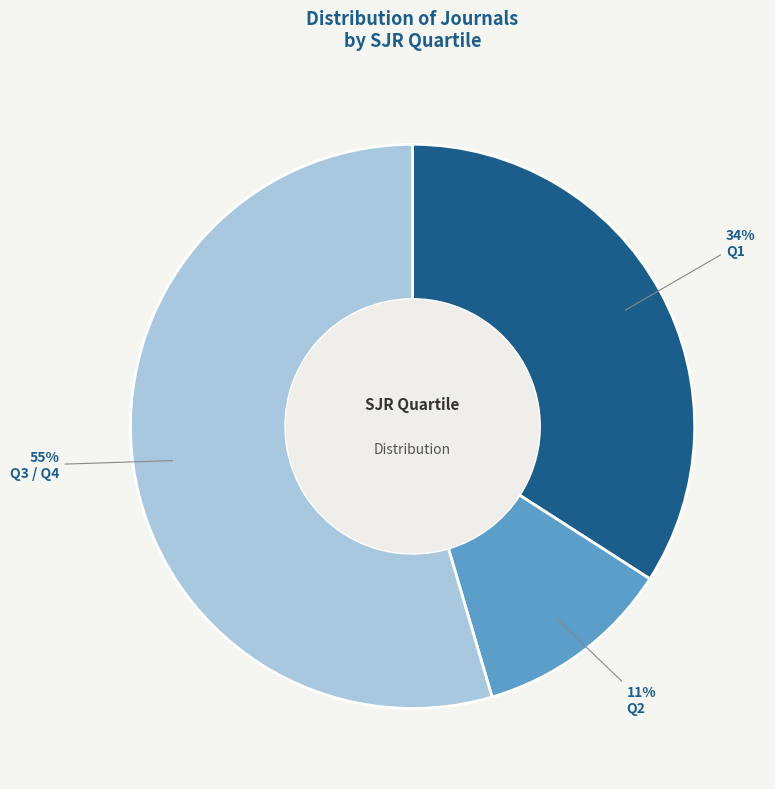

How many segments does this pie chart have?

3